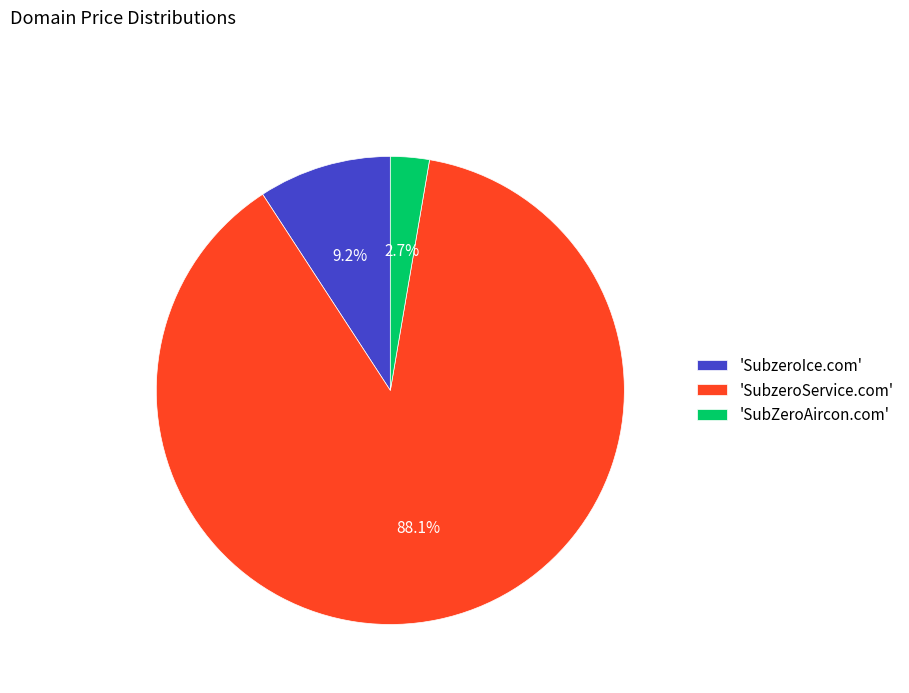

Rank the categories by value from highest to lowest.

'SubzeroService.com', 'SubzeroIce.com', 'SubZeroAircon.com'